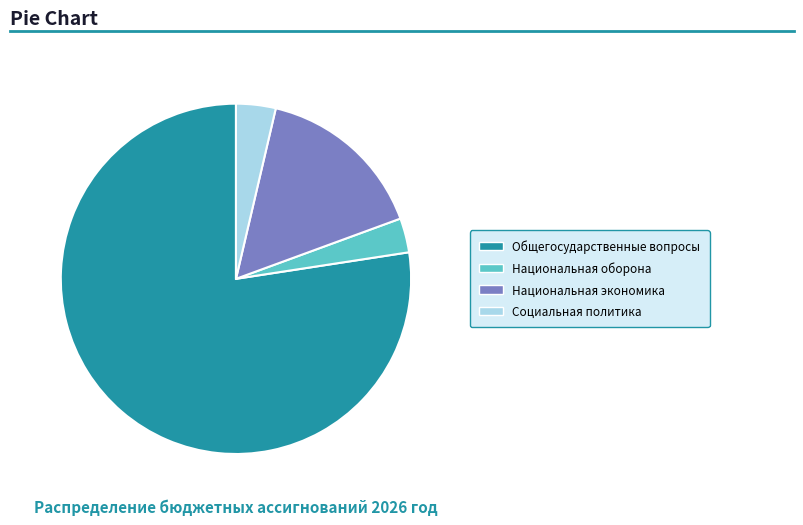

How many slices are in this pie chart?

4